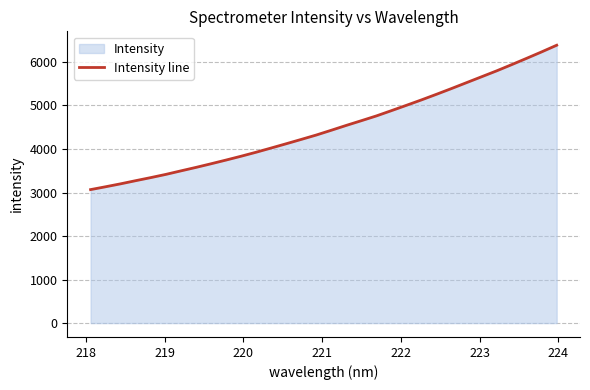

What is the minimum value shown in the chart?

3067.3